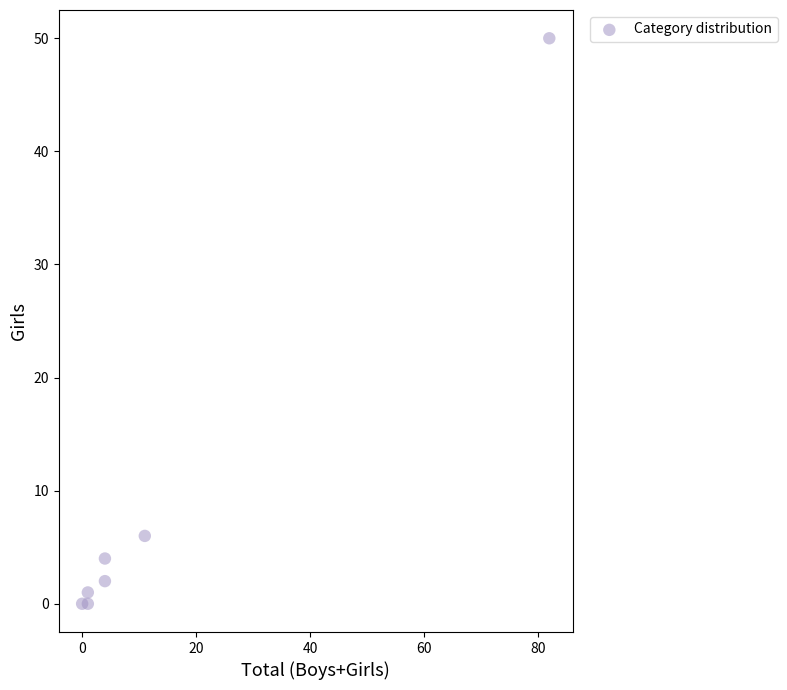

What Y value in the scatter plot is closest to 25?

6